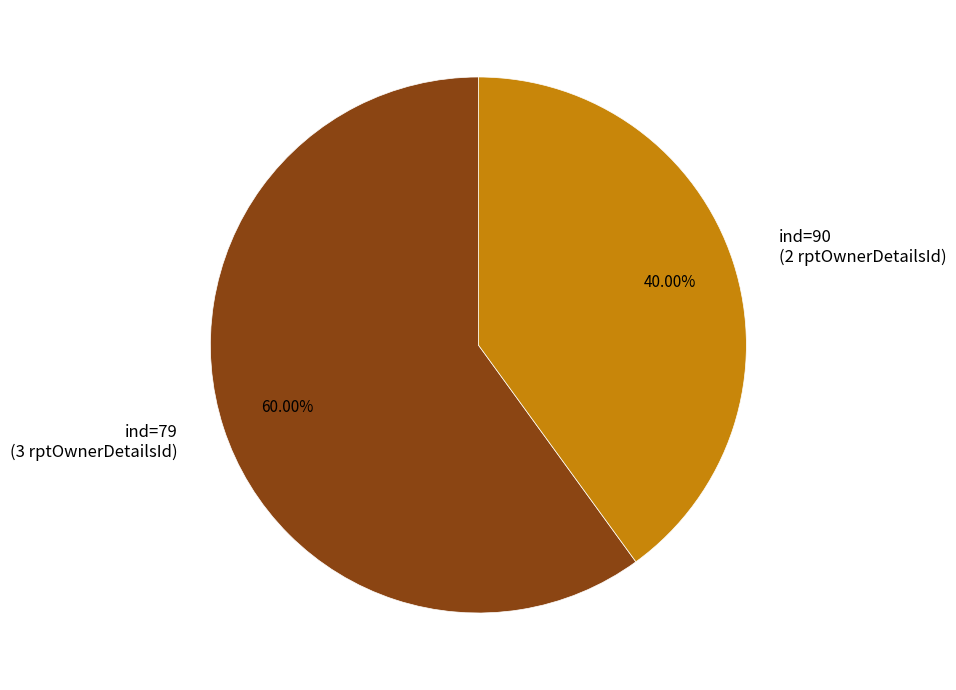

How many segments does this pie chart have?

2